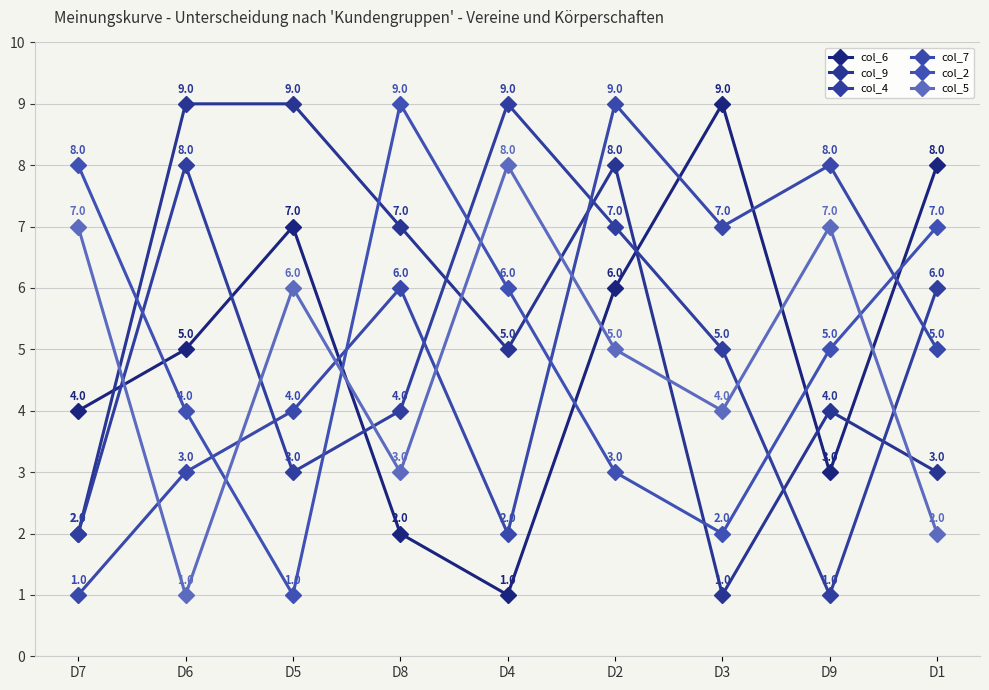

True or false: col_2 has more than 2 interior local peaks.

False